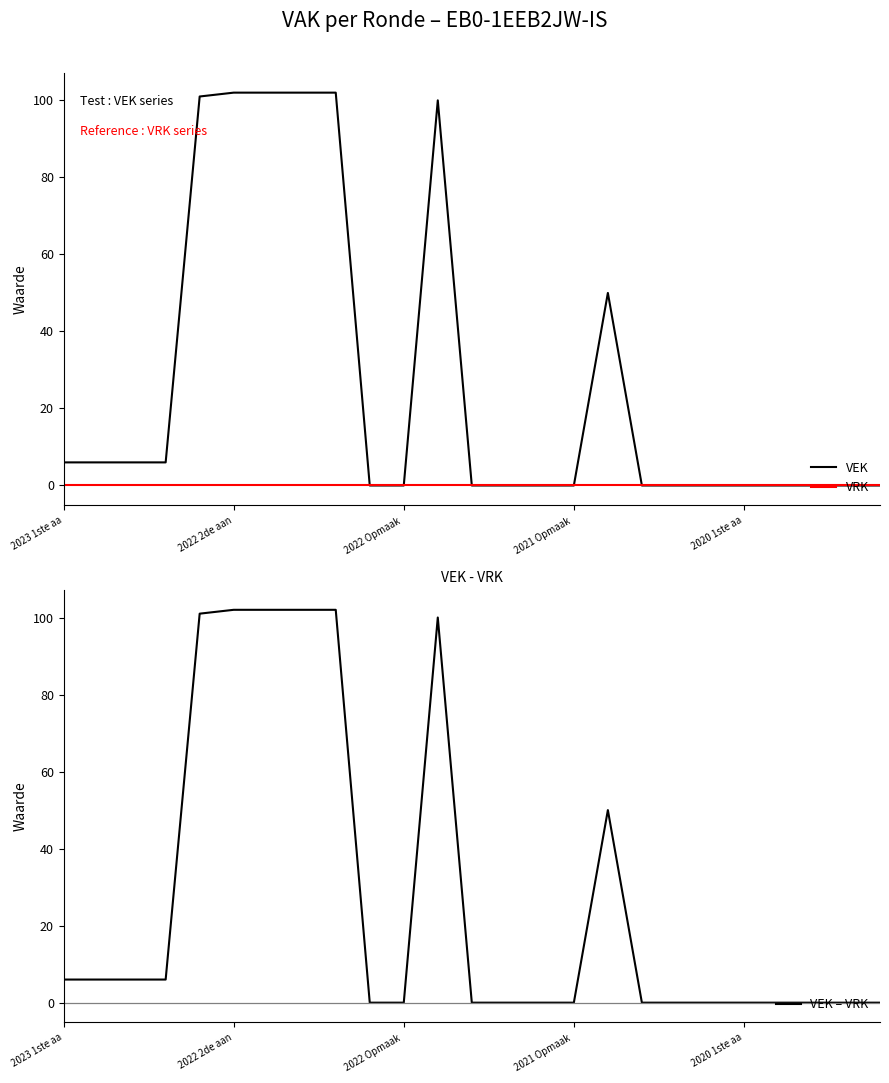

The value of VEK at 24 is 0. True or false?

True